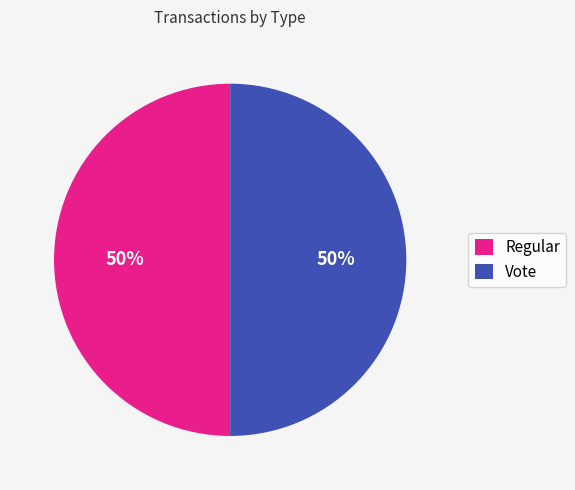

To the nearest percent, what is the average slice percentage?

50%